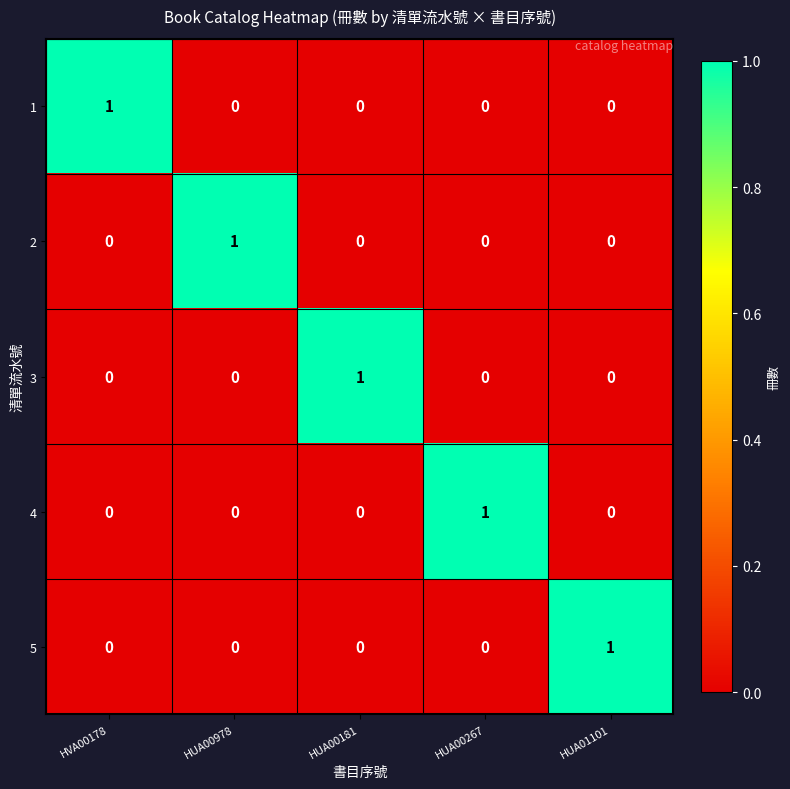

Reading left to right, list all the values displayed in this chart.

1: HVA00178=1	HUA00978=0	HUA00181=0	HUA00267=0	HUA01101=0
2: HVA00178=0	HUA00978=1	HUA00181=0	HUA00267=0	HUA01101=0
3: HVA00178=0	HUA00978=0	HUA00181=1	HUA00267=0	HUA01101=0
4: HVA00178=0	HUA00978=0	HUA00181=0	HUA00267=1	HUA01101=0
5: HVA00178=0	HUA00978=0	HUA00181=0	HUA00267=0	HUA01101=1